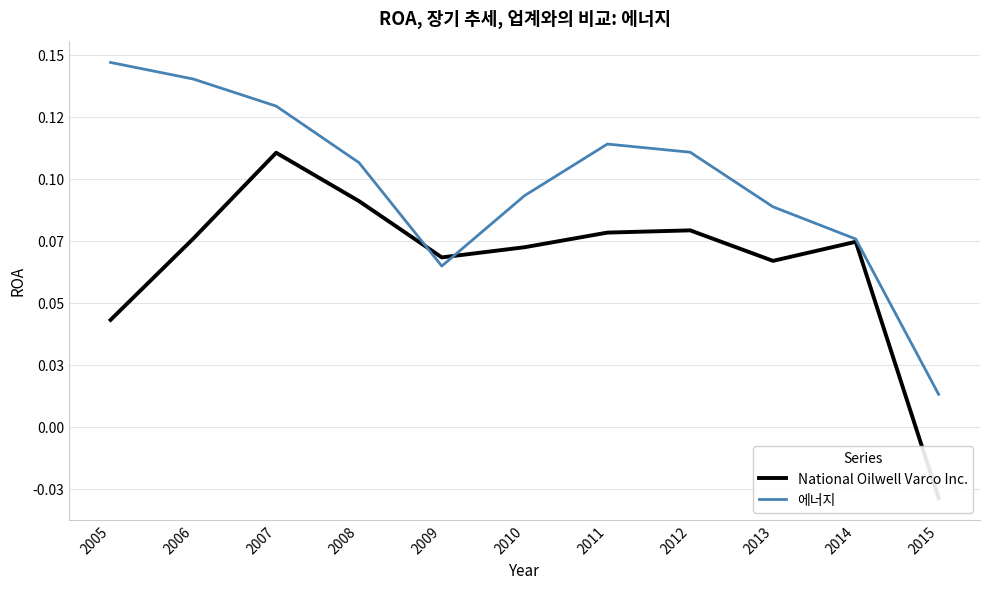

What are all the series names shown in the legend?

National Oilwell Varco Inc., 에너지